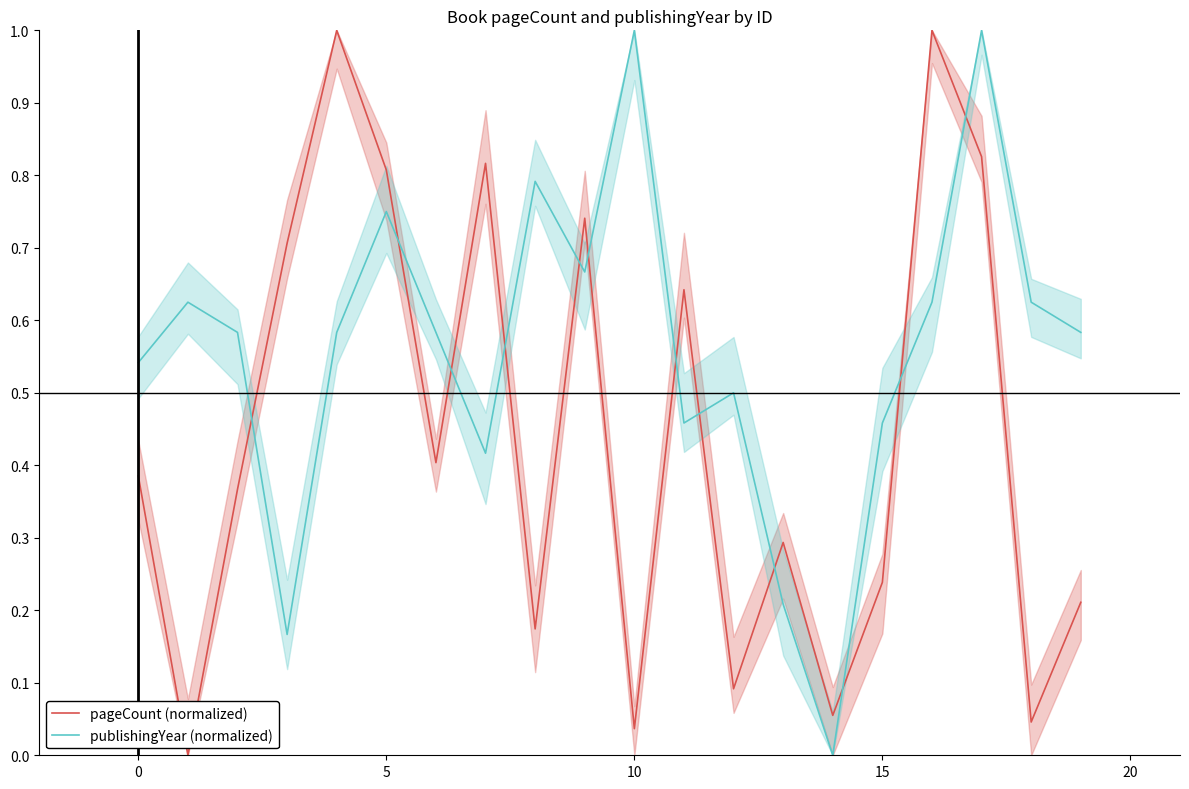

True or false: publishingYear (normalized) and pageCount (normalized) cross at least once.

True